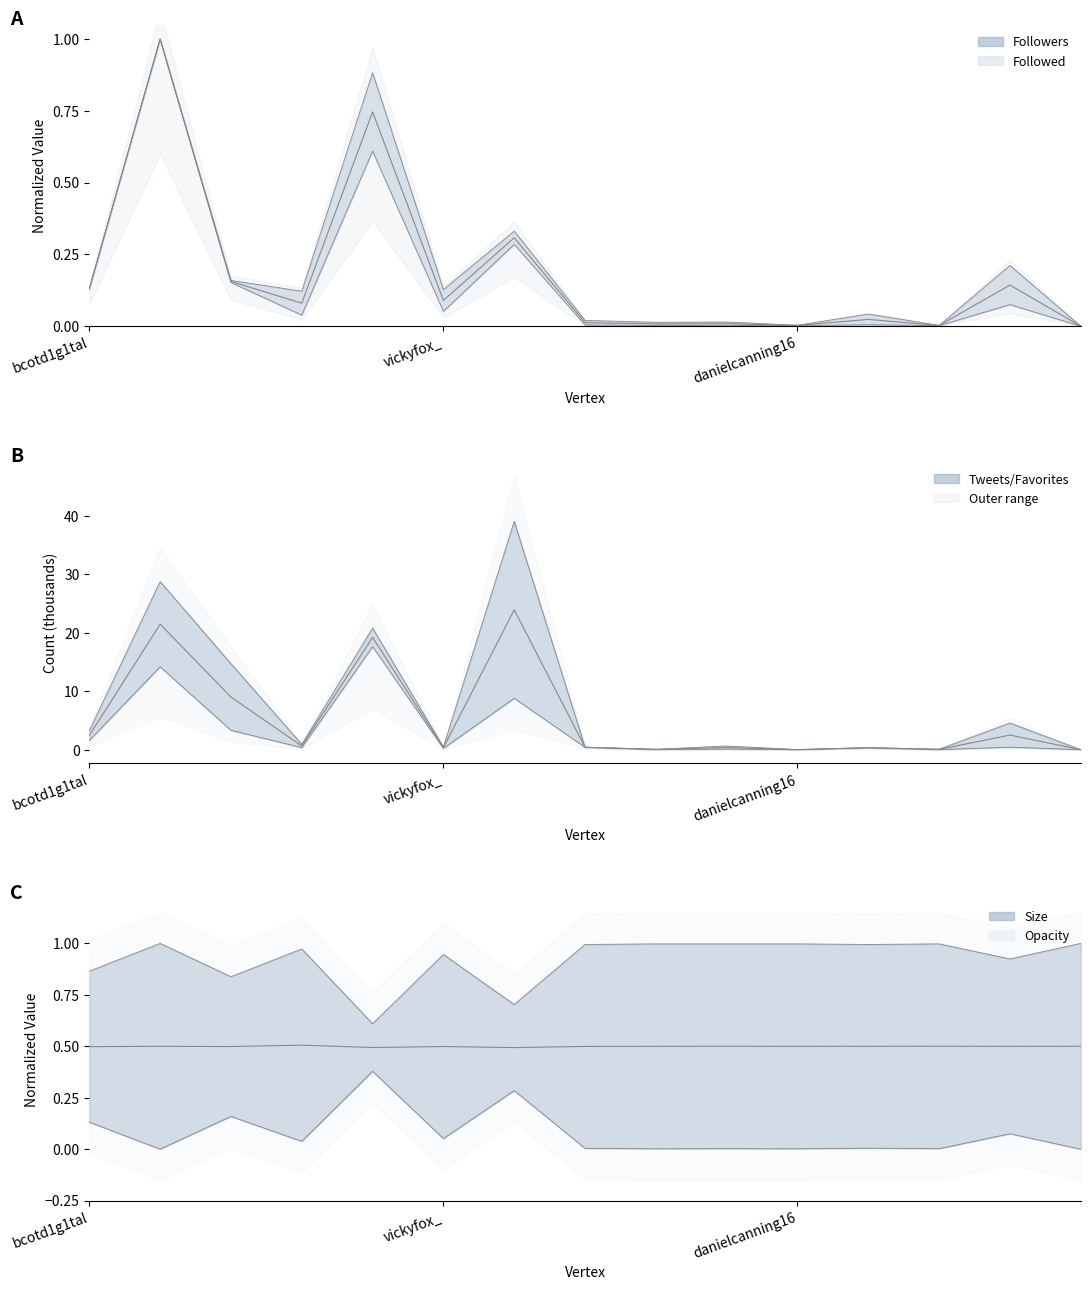

Which series has the largest total across all categories?

Tweets